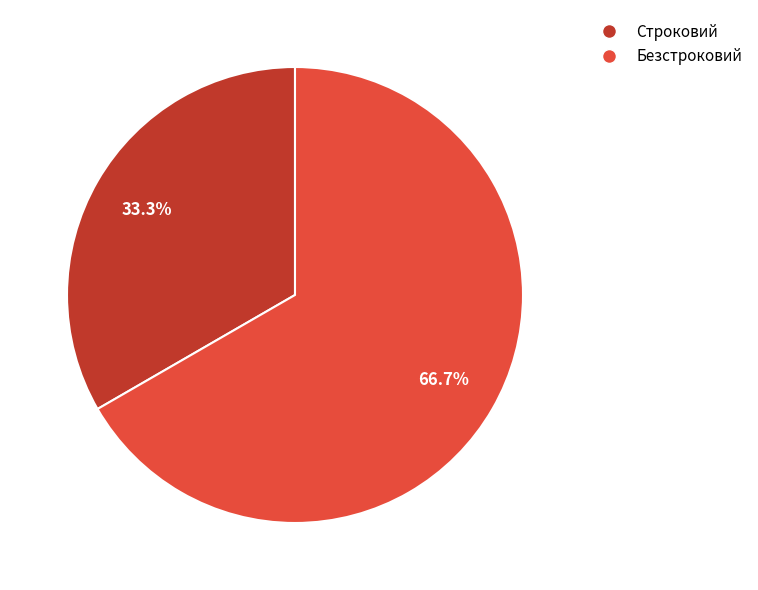

To the nearest percent, what is the average slice percentage?

50%